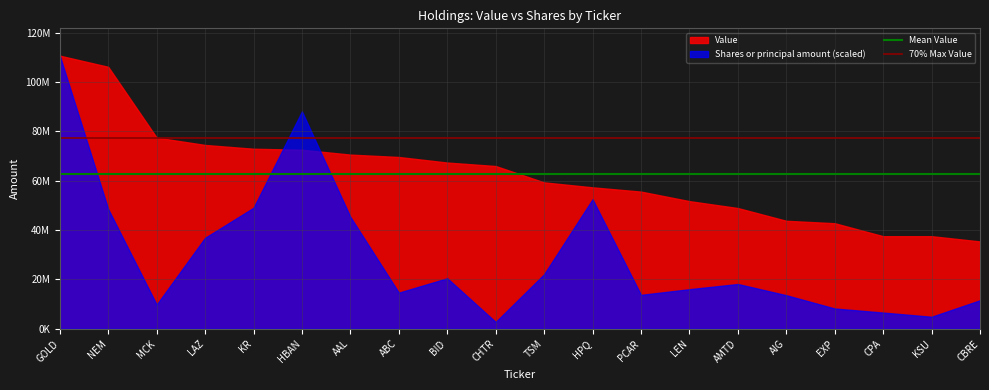

Does the chart have visible grid lines?

Yes